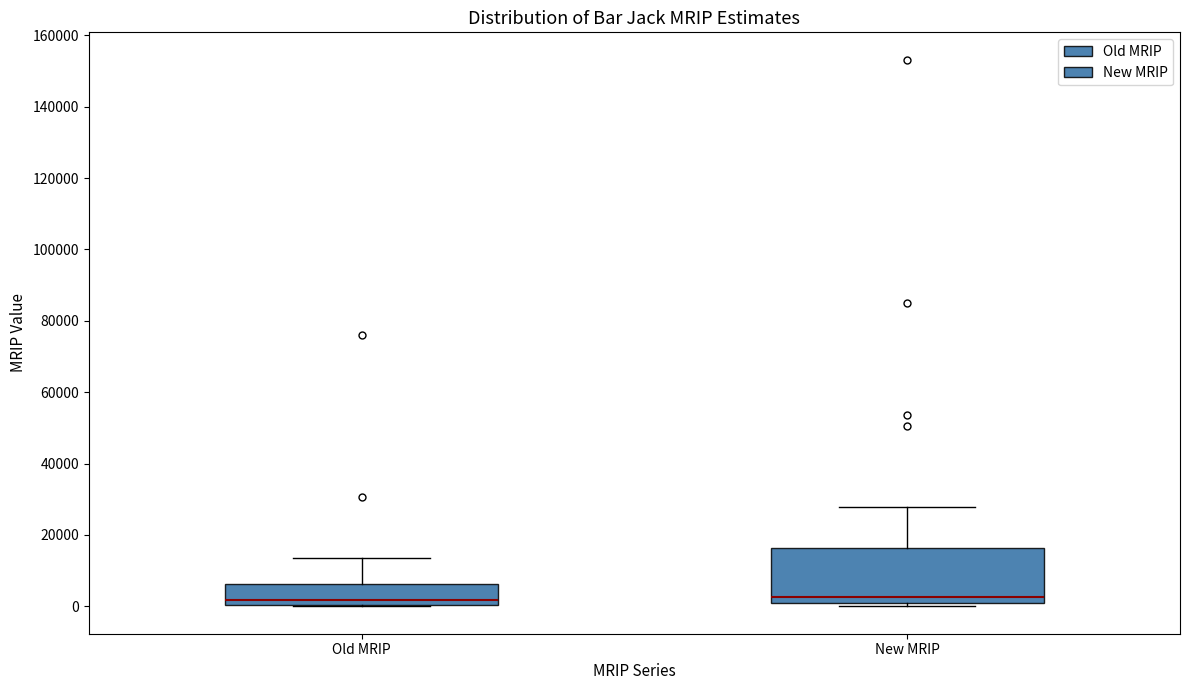

Where does the median line of the box for Old MRIP sit on the y-axis? The values are not printed on the chart, so give them approximately, as read against the axis.

2000